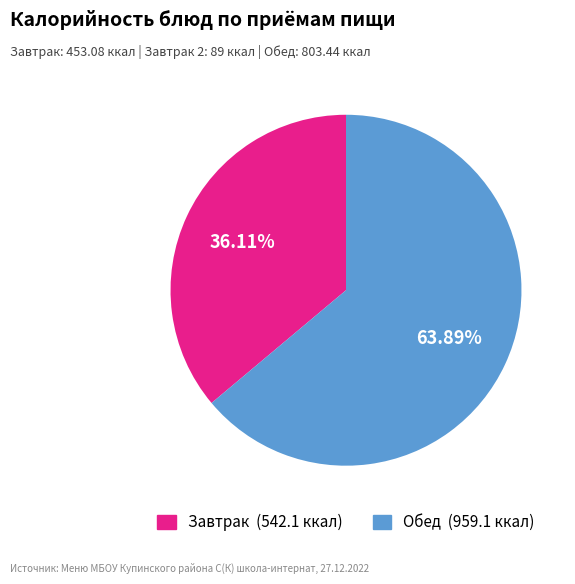

Is there any slice that represents more than half of the pie?

Yes